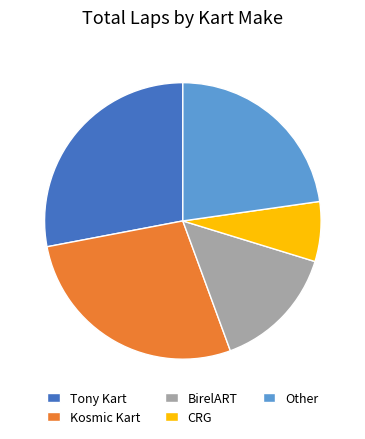

True or false: BirelART accounts for 26% of the total.

False